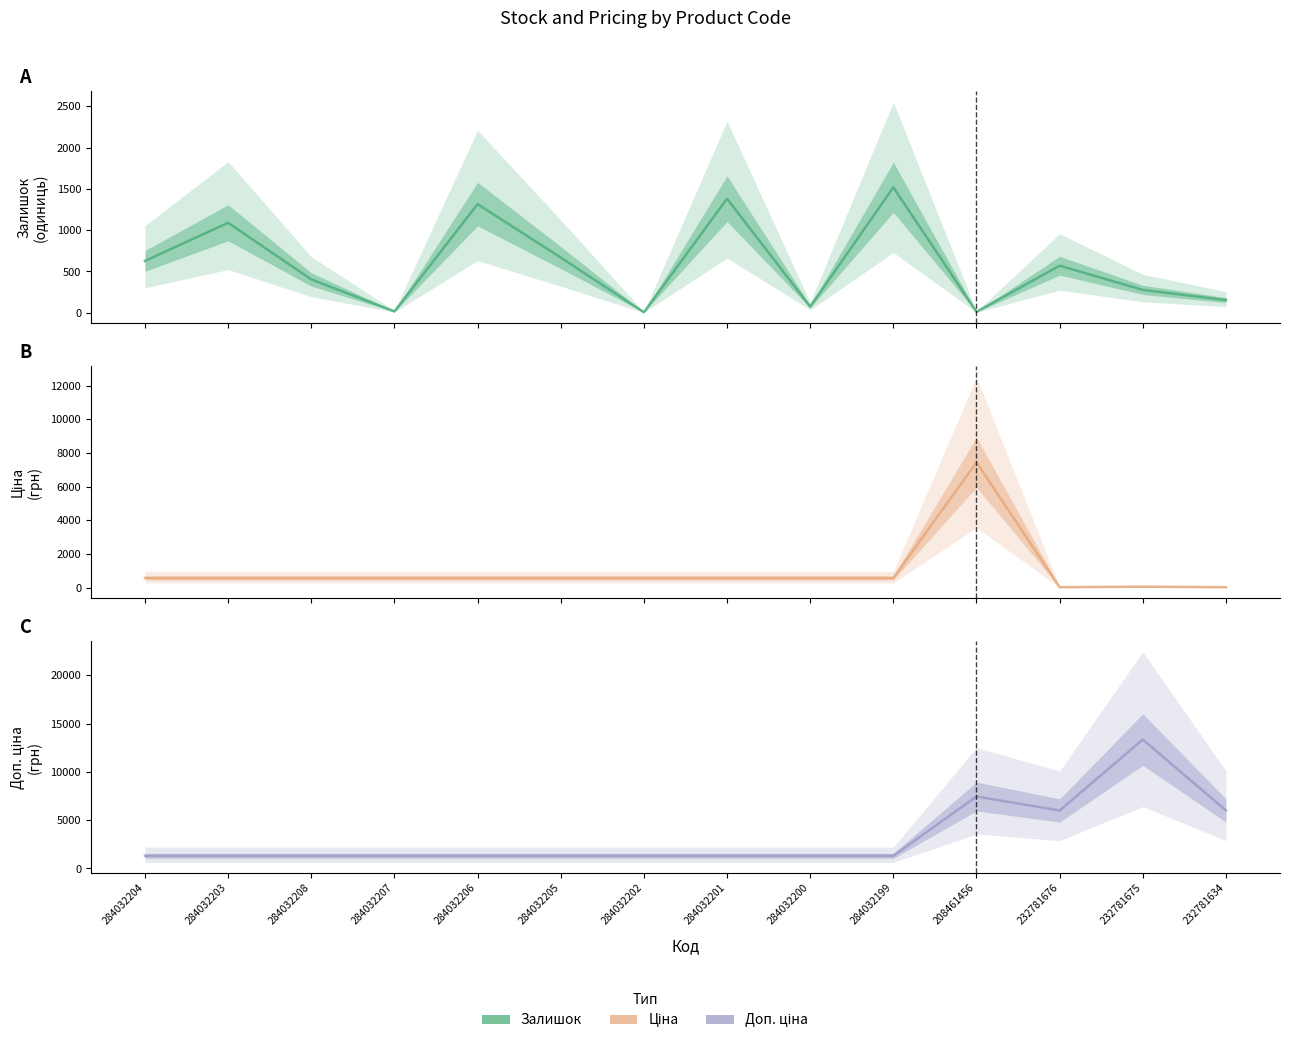

The Ціна series shows 277.1 at 284032206. True or false?

False